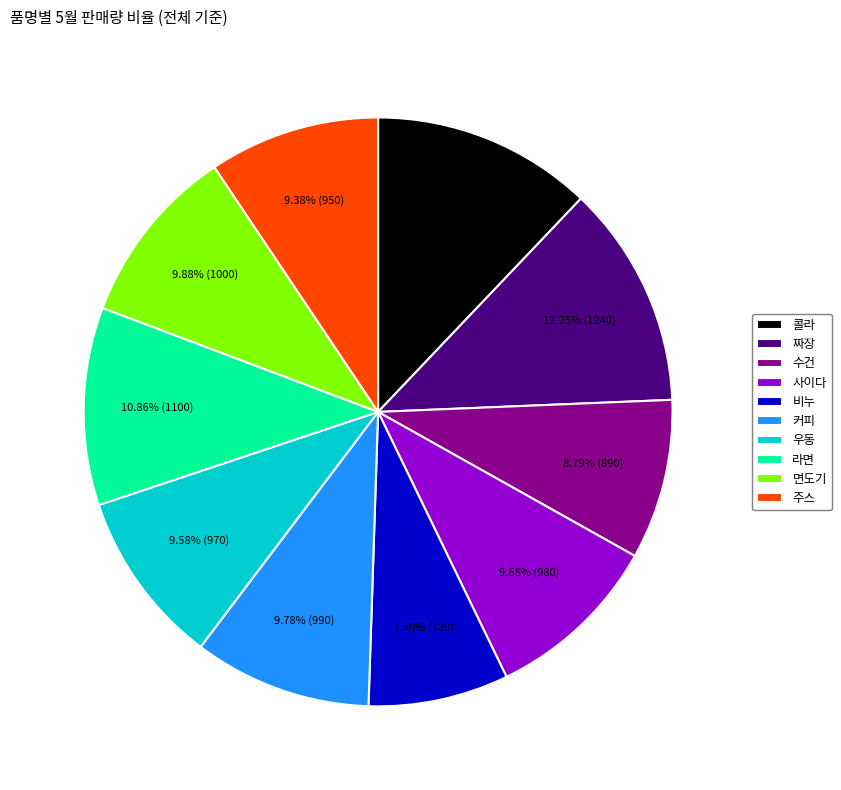

Does 주스 account for over 50% of the chart?

No